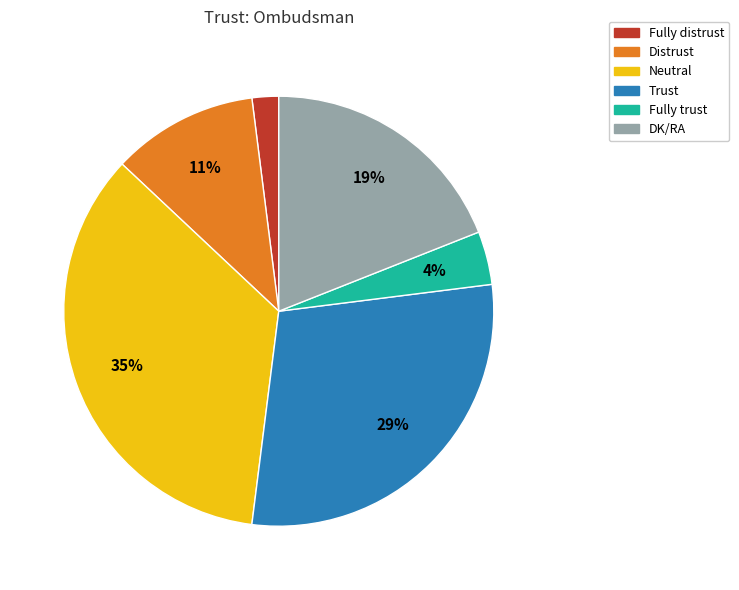

How many slices are in this pie chart?

6